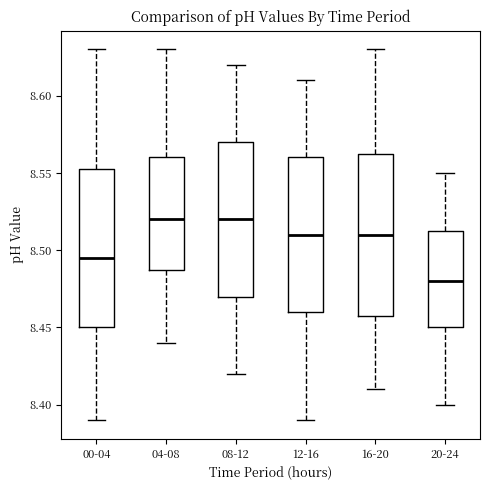

Reading left to right, transcribe this box plot: for each box, give where its median line is, the range the box spans, and where its two whiskers end, as read against the y-axis. The values are not printed on the chart, so give them approximately, as read against the axis.

00-04: median 8.495, box 8.450 to 8.555, whiskers 8.390 to 8.630
04-08: median 8.520, box 8.490 to 8.560, whiskers 8.440 to 8.630
08-12: median 8.520, box 8.470 to 8.570, whiskers 8.420 to 8.620
12-16: median 8.510, box 8.460 to 8.560, whiskers 8.390 to 8.610
16-20: median 8.510, box 8.460 to 8.565, whiskers 8.410 to 8.630
20-24: median 8.480, box 8.450 to 8.515, whiskers 8.400 to 8.550